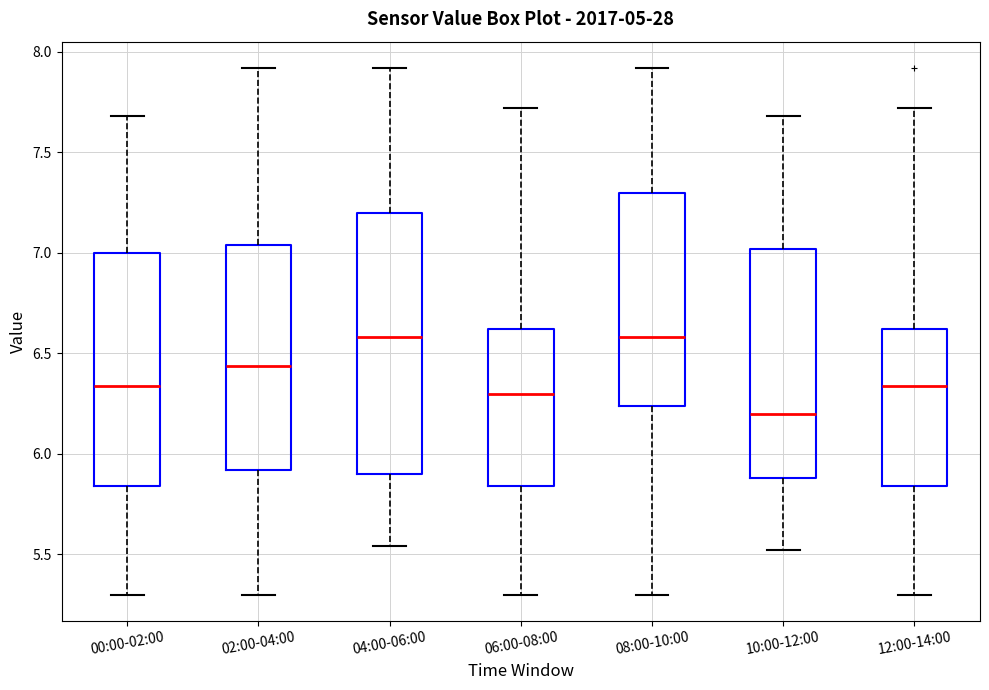

Which box's median line is the lowest?

10:00-12:00